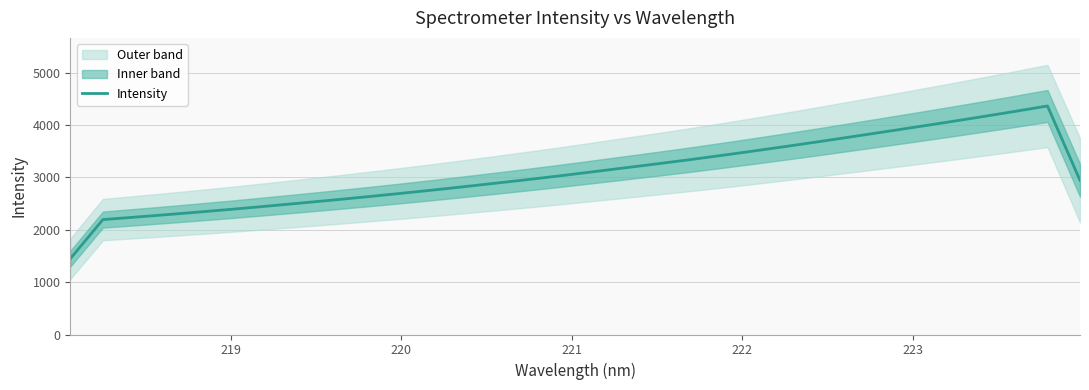

What is the greatest value displayed?

4363.5